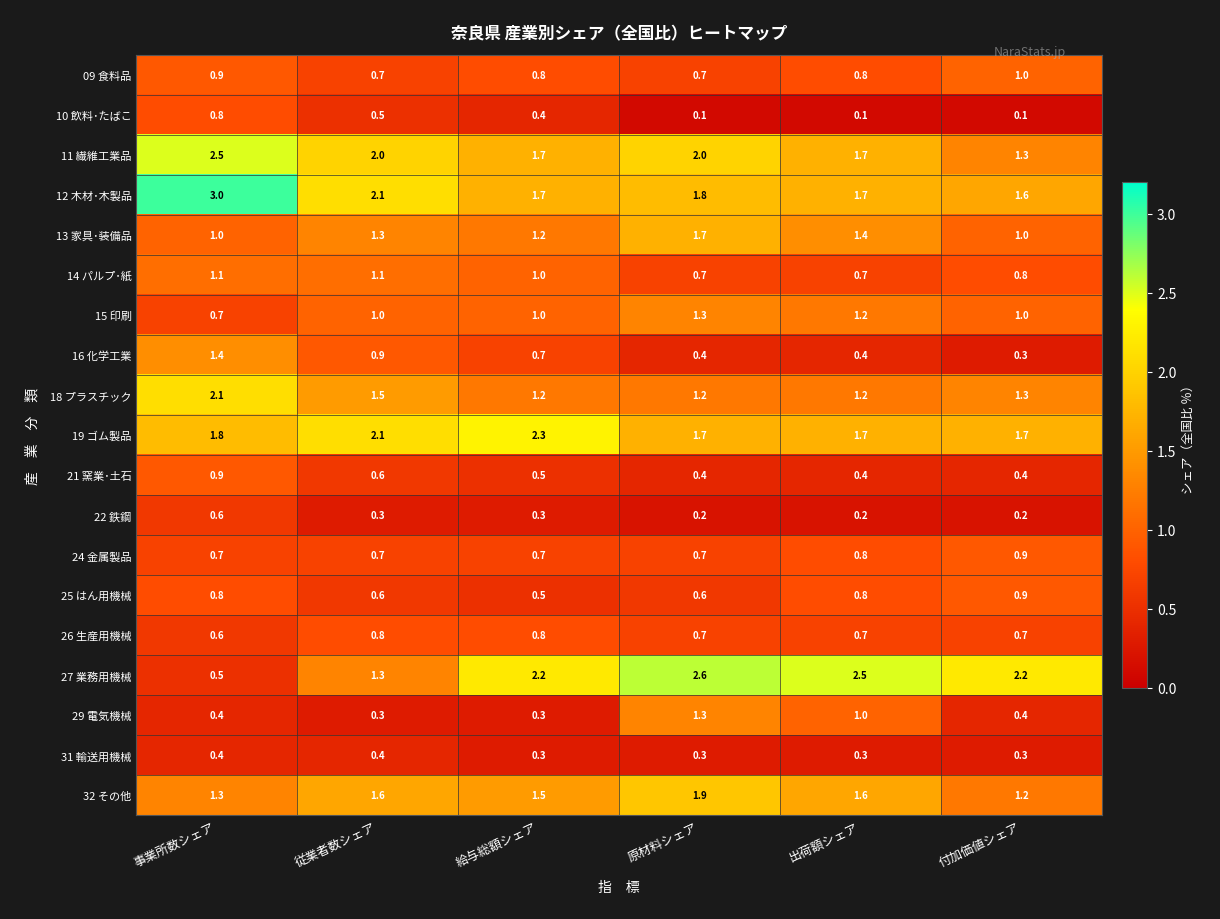

What is the spread (max minus min) of values at 従業者数シェア?

1.8